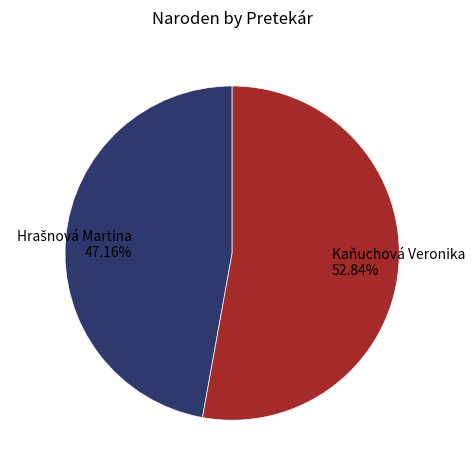

Which slice represents more than half of the pie?

Kaňuchová Veronika